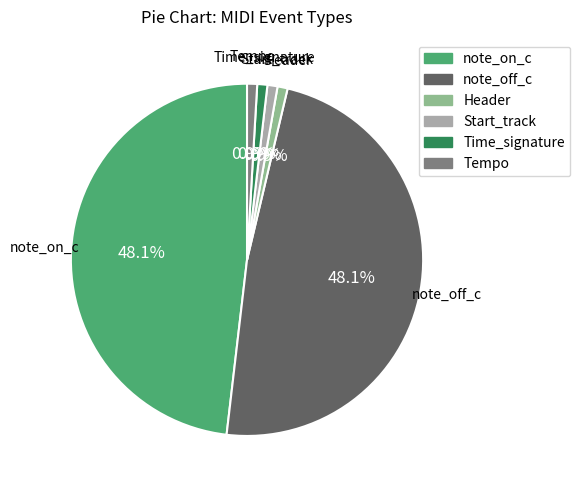

Which has a higher value, Start_track or note_on_c?

note_on_c